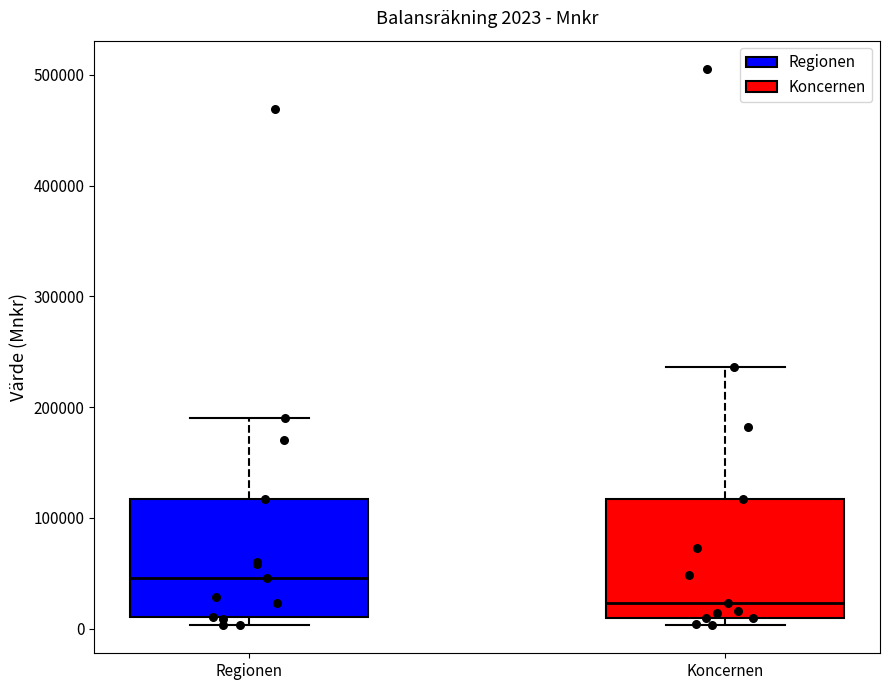

Which box's median line is the highest?

Regionen